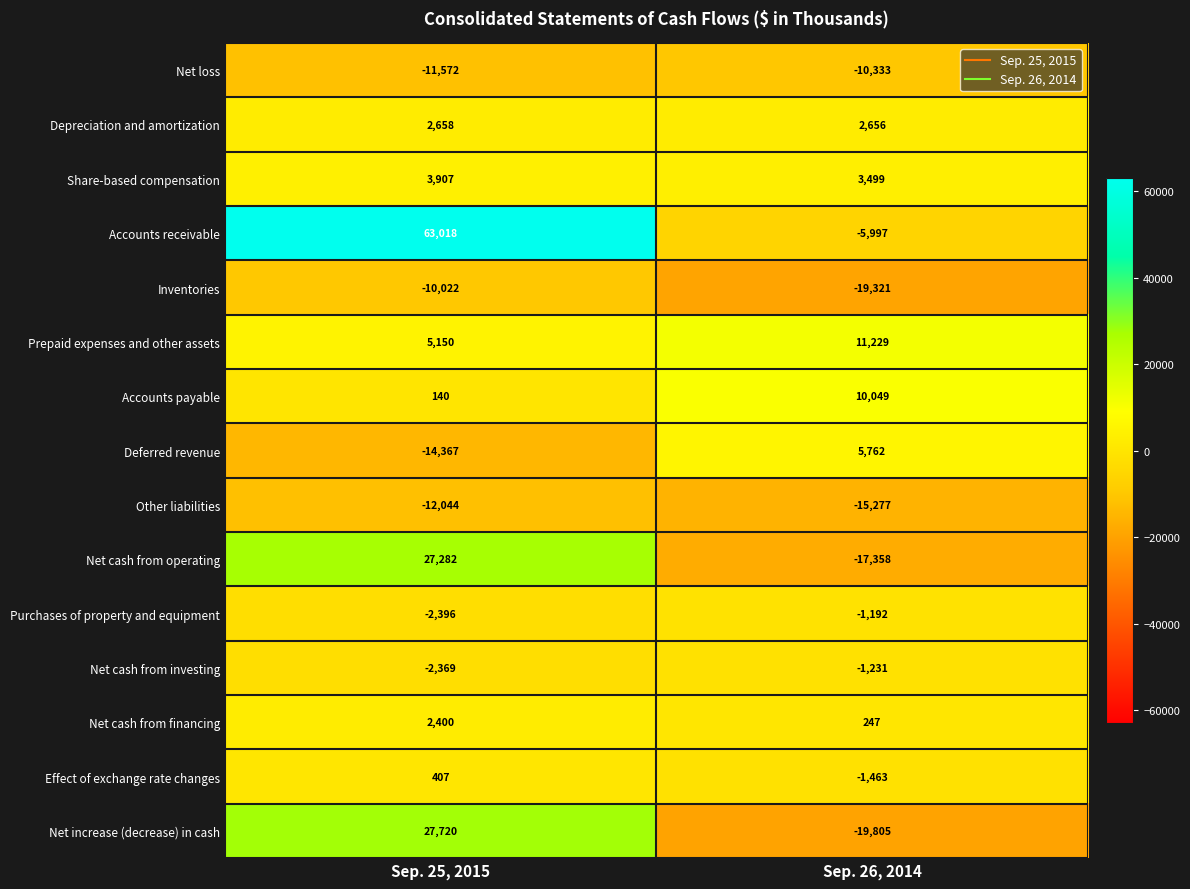

The value of Deferred revenue at Sep. 25, 2015 is -9969. True or false?

False